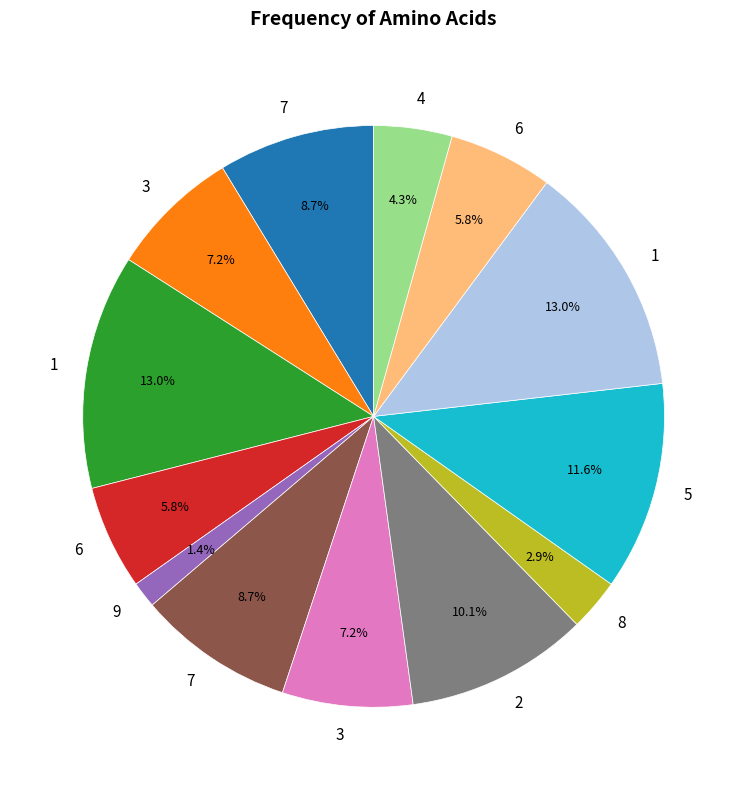

Is there any slice that represents more than half of the pie?

No